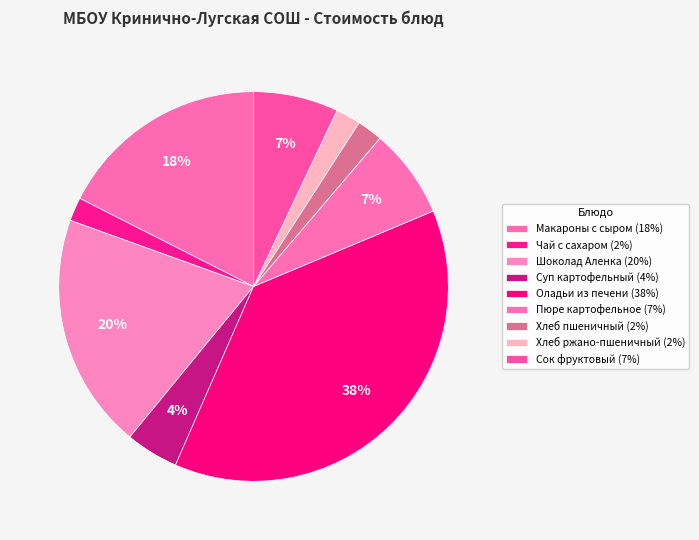

What percentage is the Шоколад Аленка slice, to the nearest percent?

20%